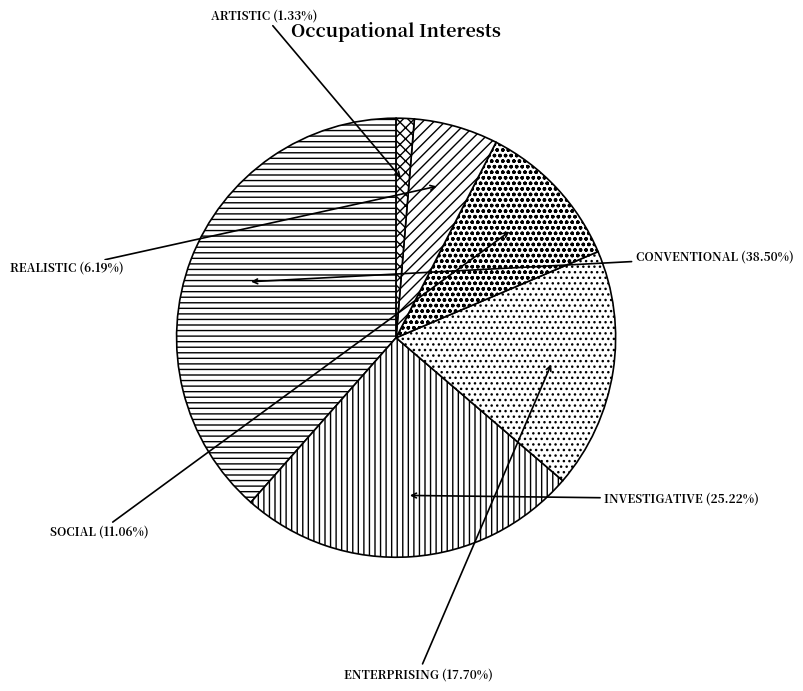

Count the number of slices in the pie.

6